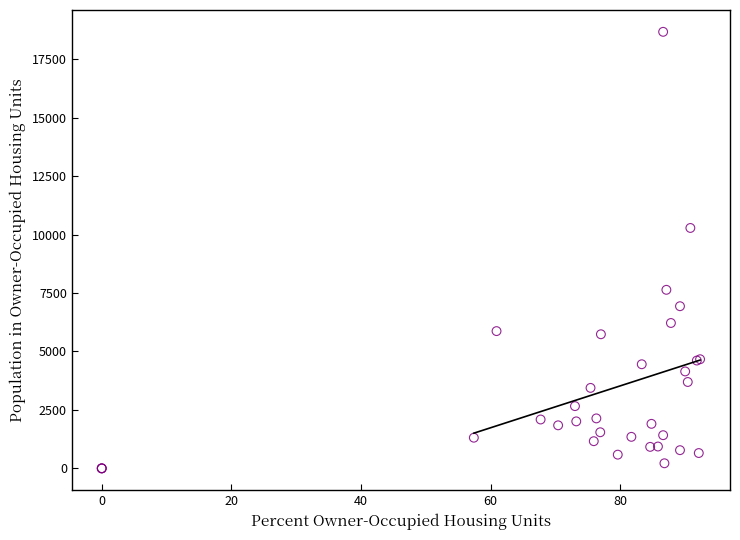

What Y value in the scatter plot is closest to 9336?

10283